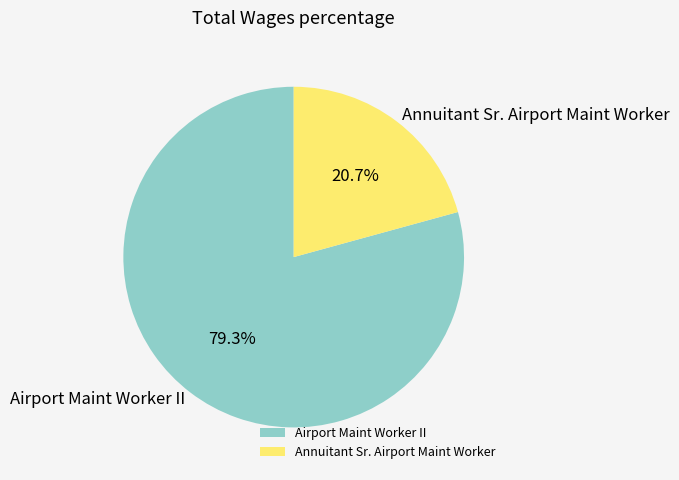

What is the ratio of the value at Annuitant Sr. Airport Maint Worker to the value at Airport Maint Worker II?

0.3